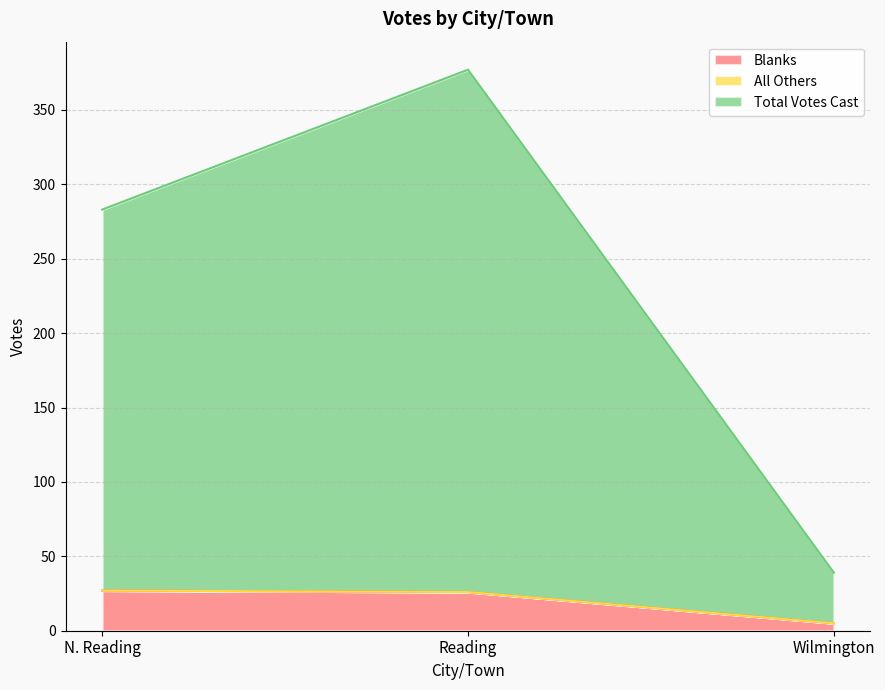

The Blanks series shows 27 at N. Reading. True or false?

True